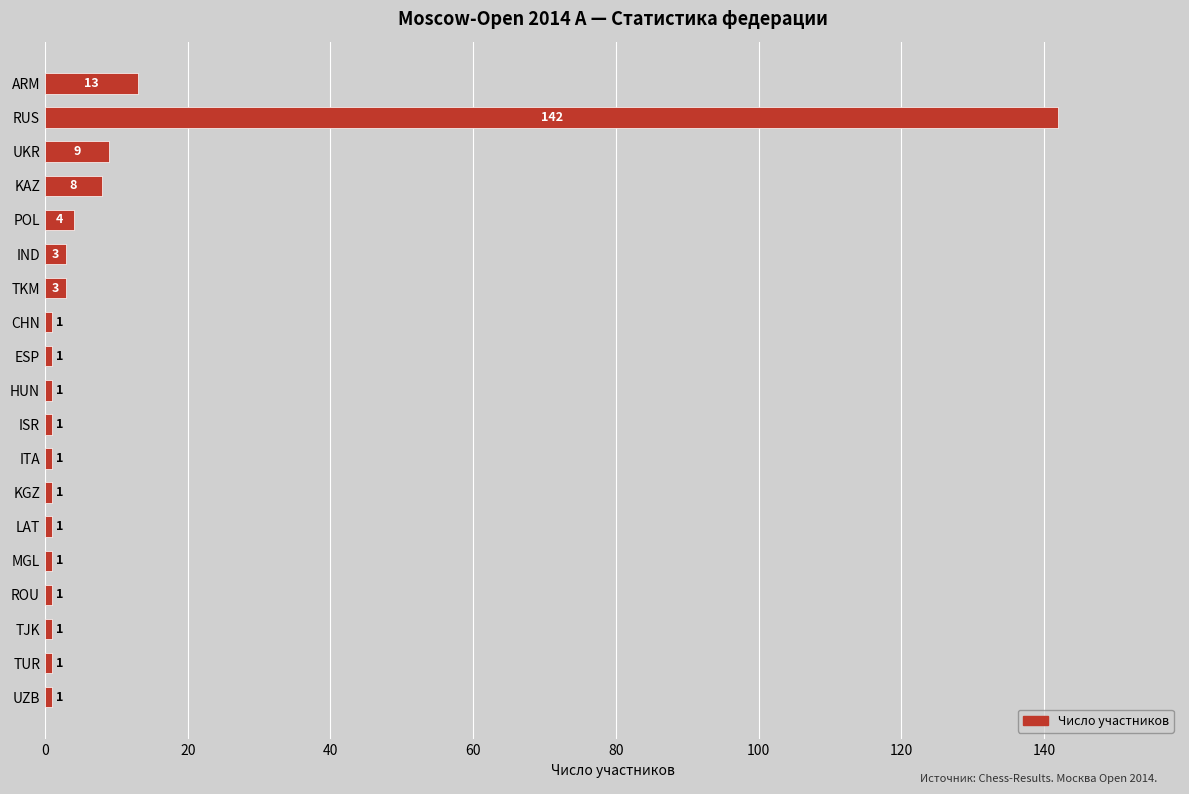

What is the greatest value displayed?

142